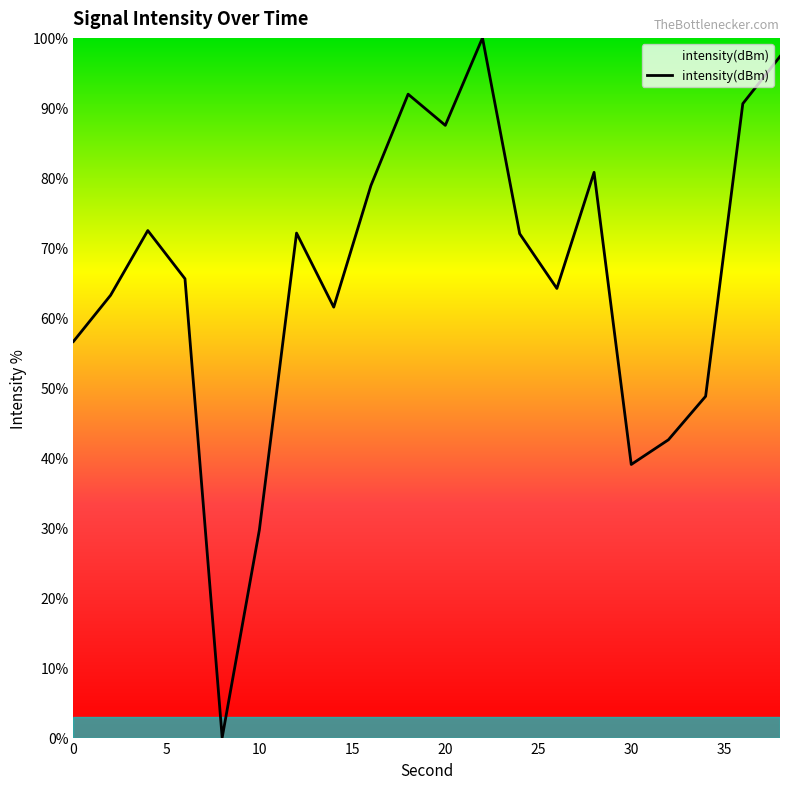

Is this an area chart (filled region under the line)?

No